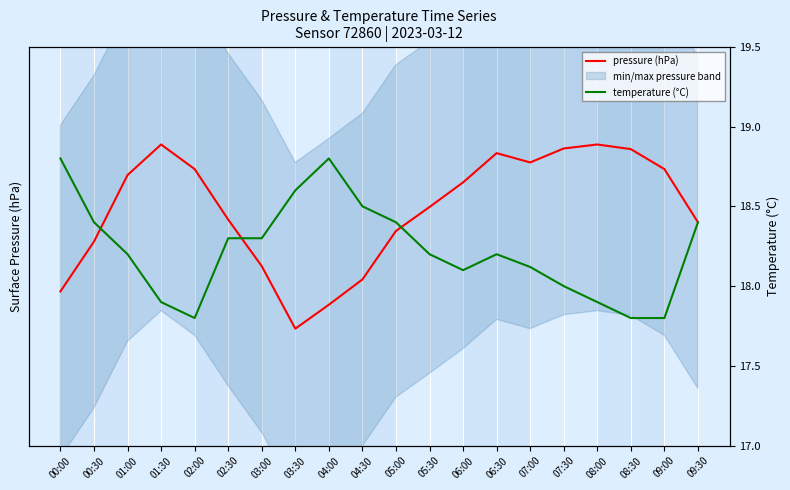

What is the label of the 17th point from the right?

01:30